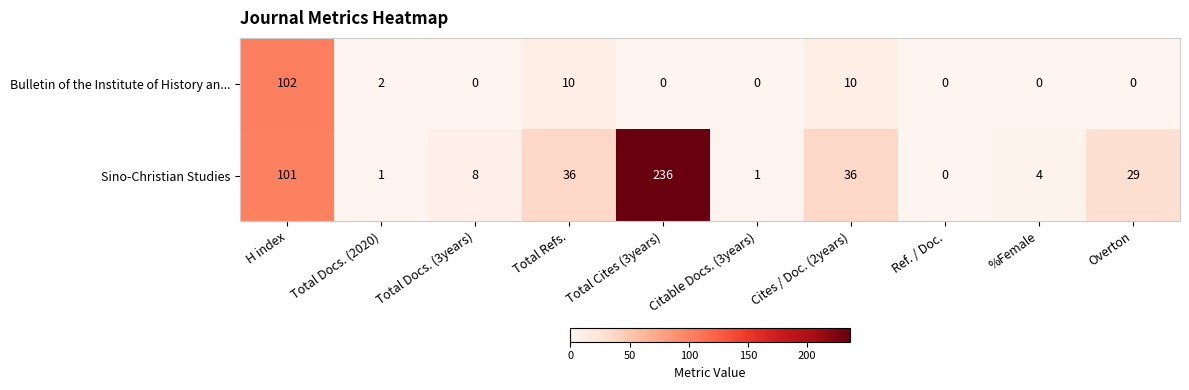

True or false: Bulletin of the Institute of History an... has a value of -65 at %Female.

False